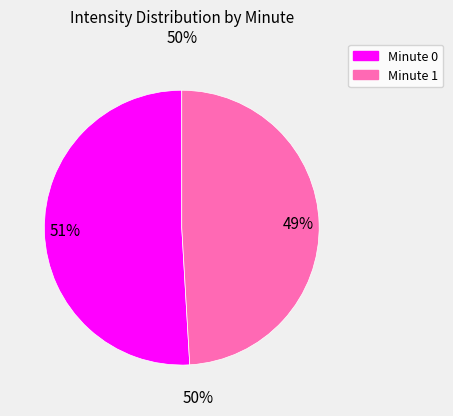

What percentage is the Minute 1 slice, to the nearest percent?

49%